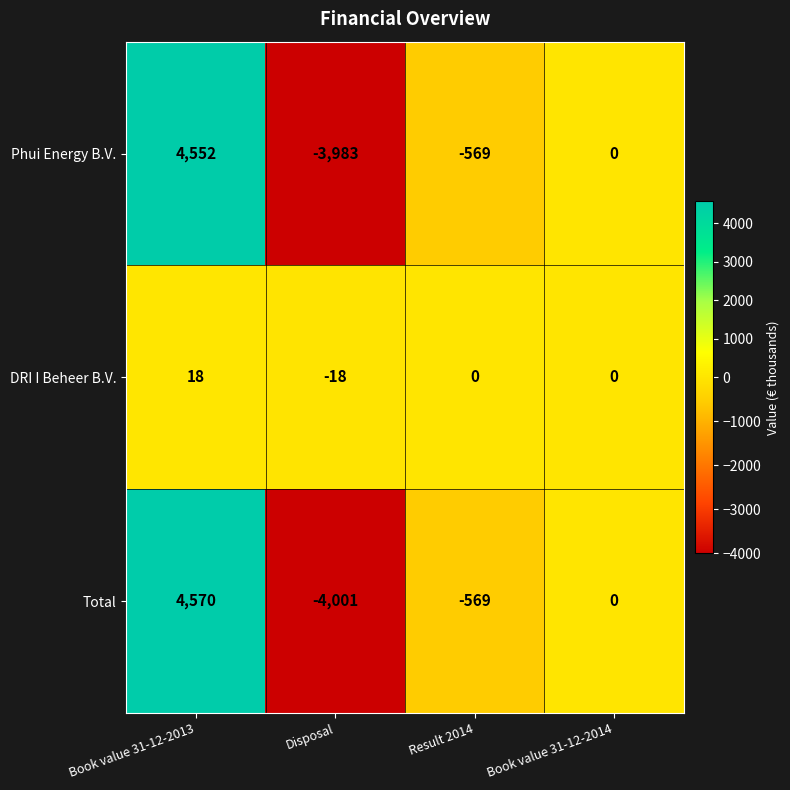

What is the difference between the maximum and minimum values in the Phui Energy B.V. series?

8535